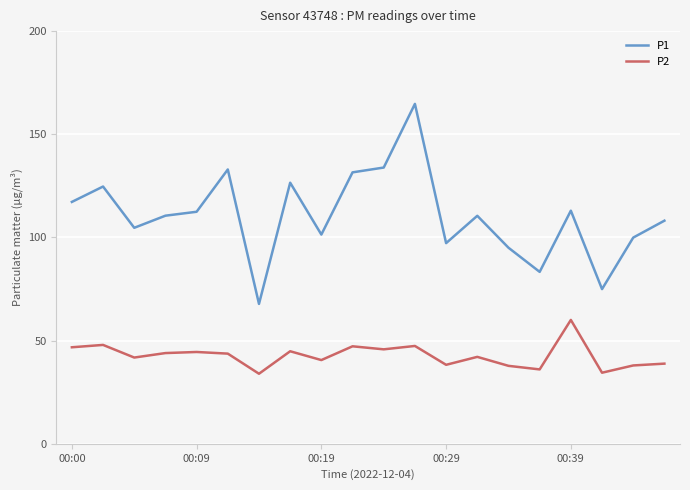

Which series has the widest spread of values?

P1